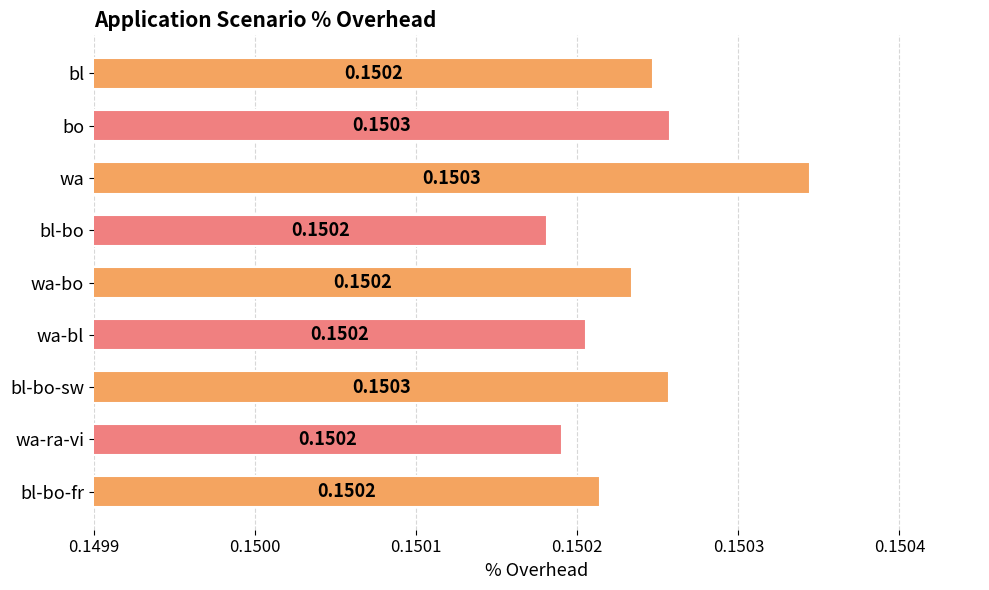

What is the sum of the values at bl-bo-fr and bl-bo?

0.3